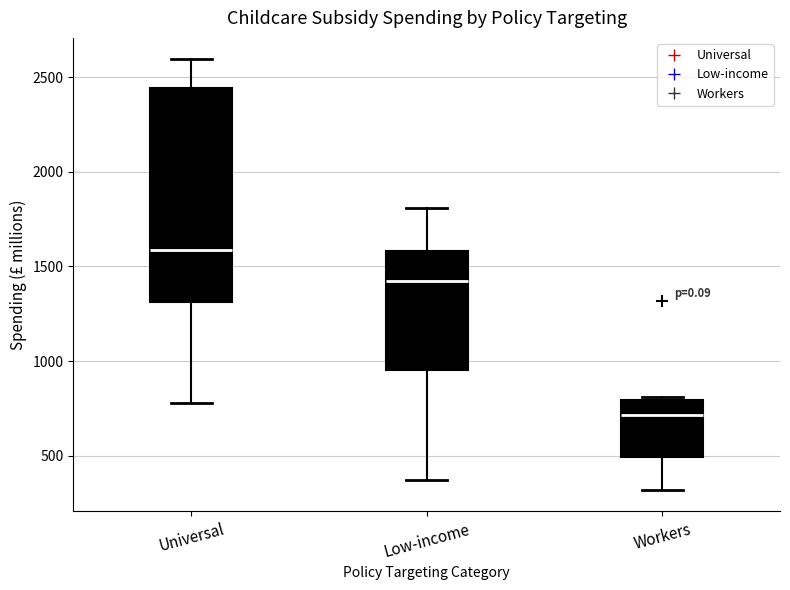

Where does the lower whisker of the box for Universal end on the y-axis? The values are not printed on the chart, so give them approximately, as read against the axis.

800